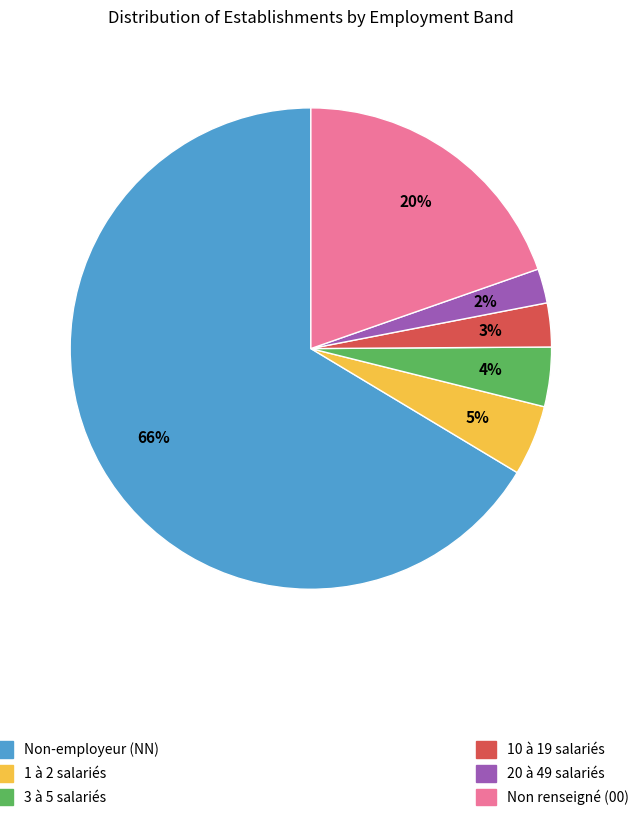

Count the number of slices in the pie.

6